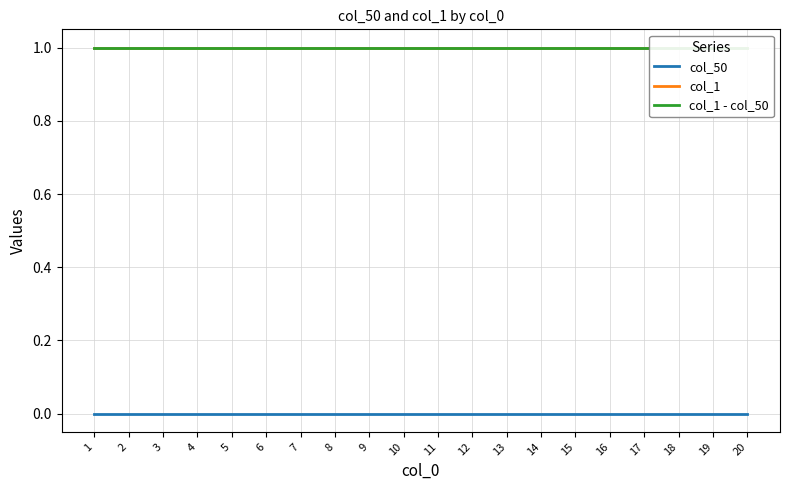

List the series in order of their peak value, highest first.

col_1, col_1 - col_50, col_50